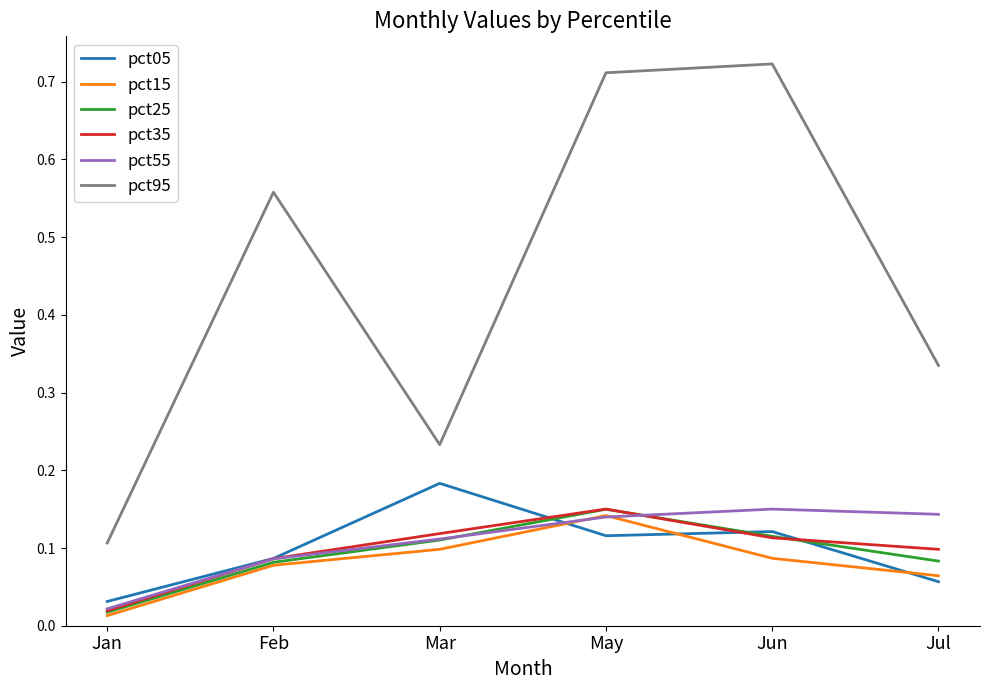

What is the total value across all series at May?

1.4